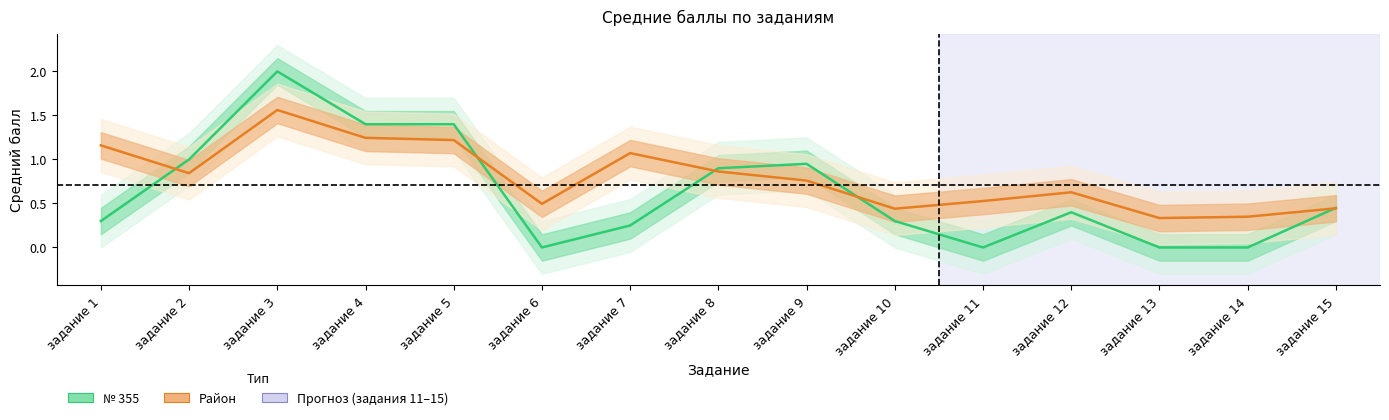

How many lines are shown in the chart?

2